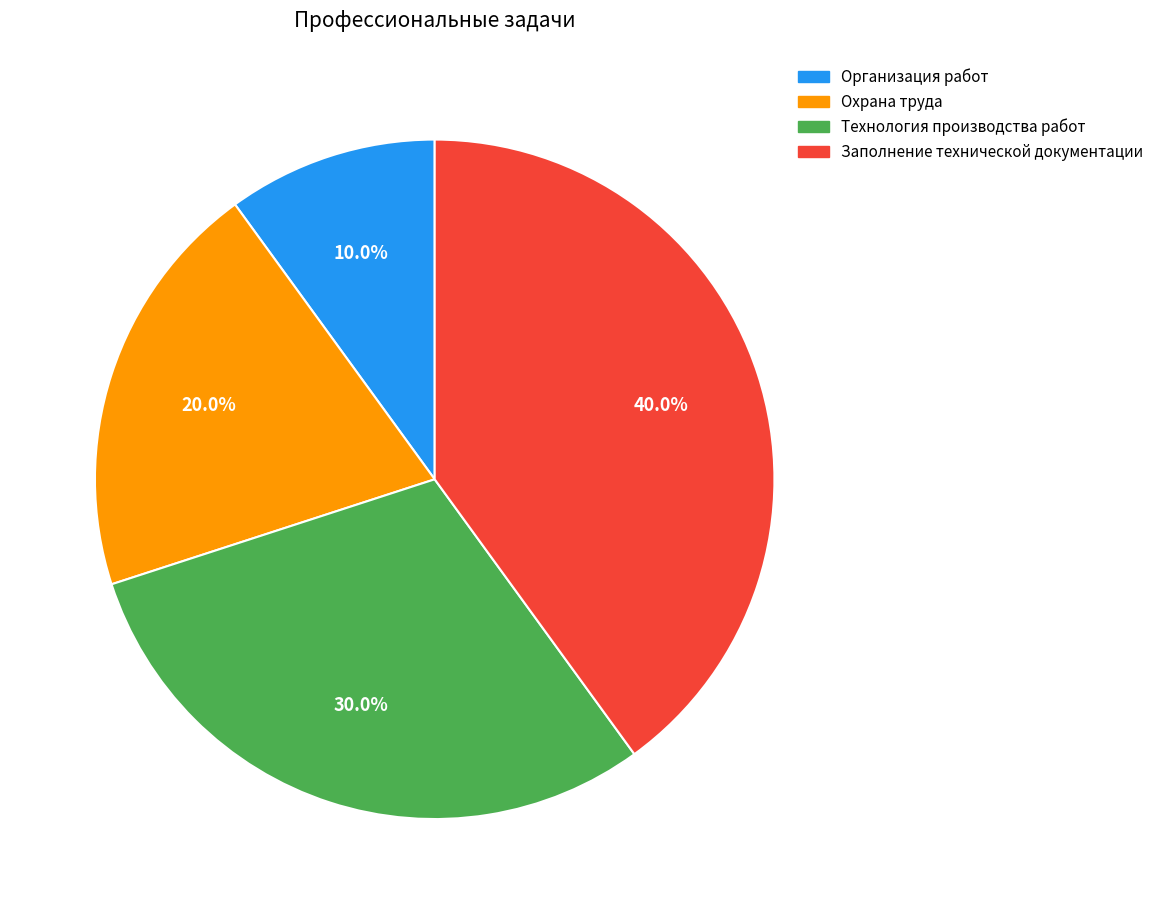

To the nearest percent, what is the combined percentage of Организация работ and Заполнение технической документации?

50%